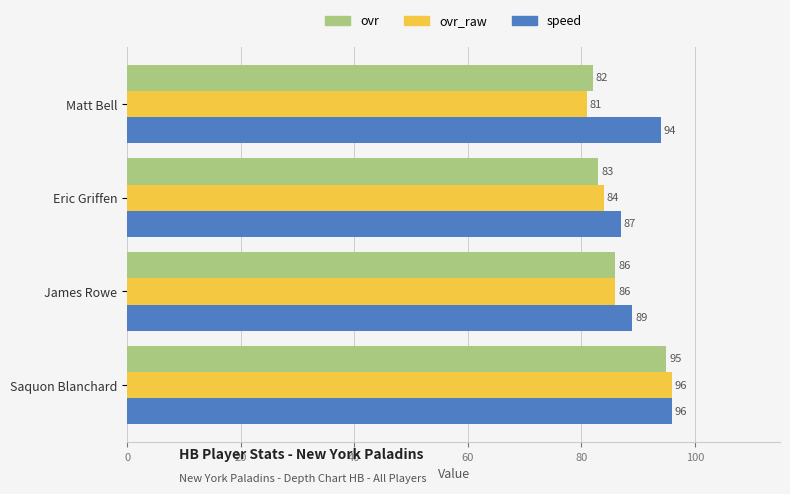

What is the minimum value shown in the chart?

81